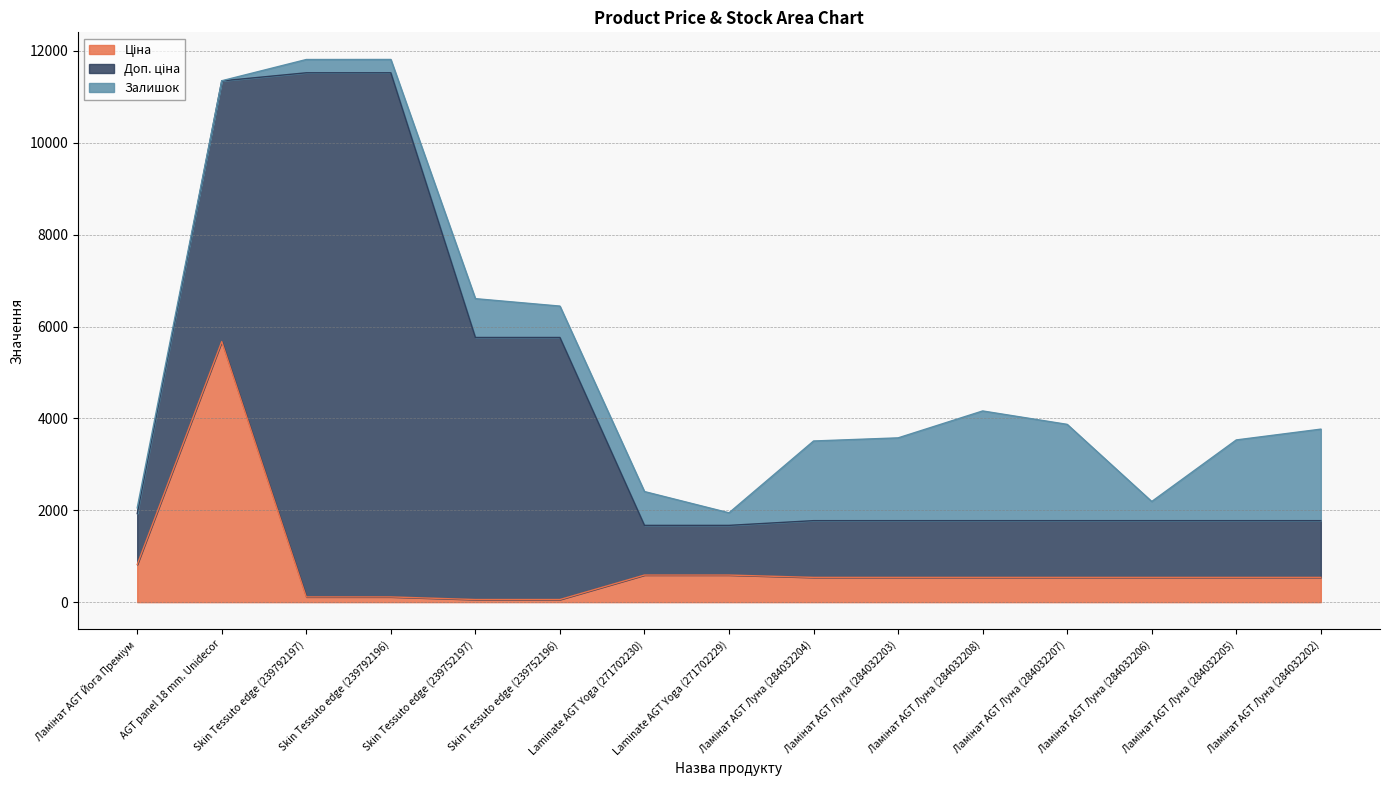

How many data points does each series have?

15